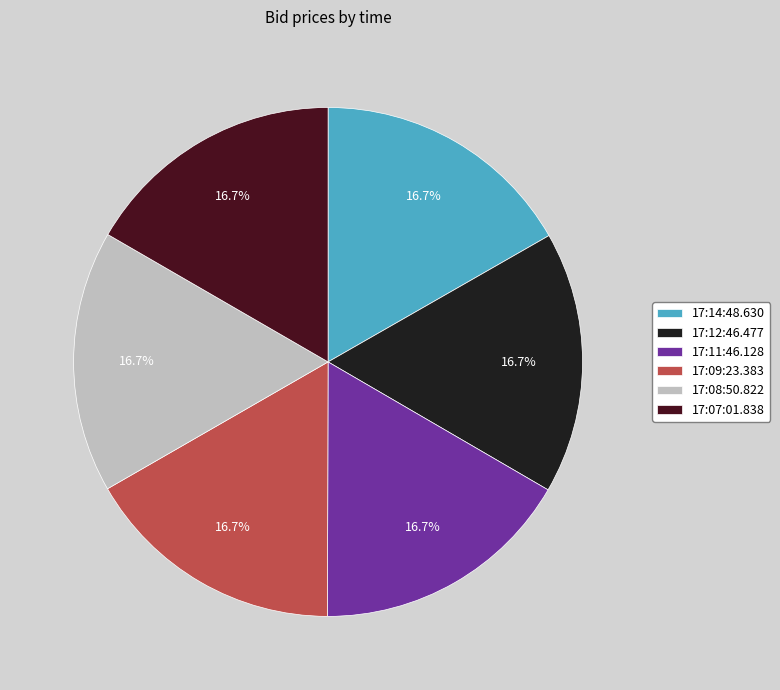

What is the ratio of the value at 17:09:23.383 to the value at 17:12:46.477?

1.0